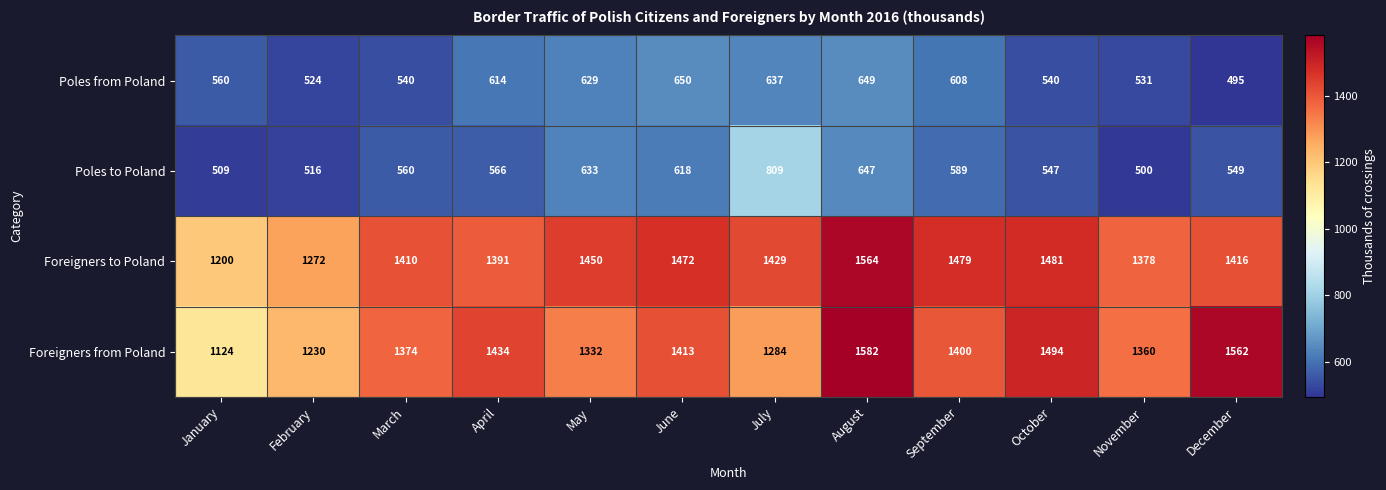

What is the difference between the highest and lowest values at September?

890